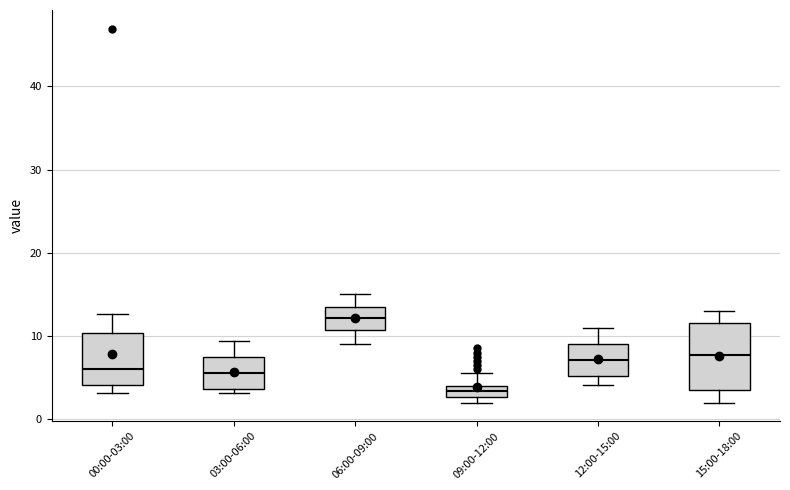

Where is the lower edge of the box for 09:00-12:00 on the y-axis? The values are not printed on the chart, so give them approximately, as read against the axis.

3